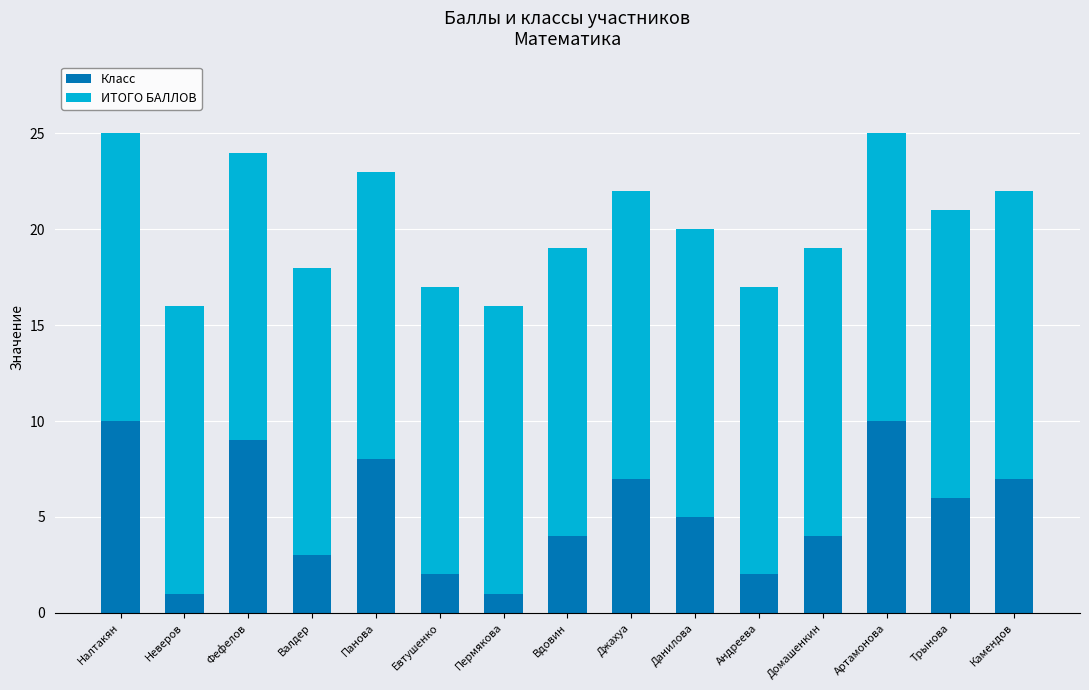

Where does the Класс series first go above 5?

Налтакян